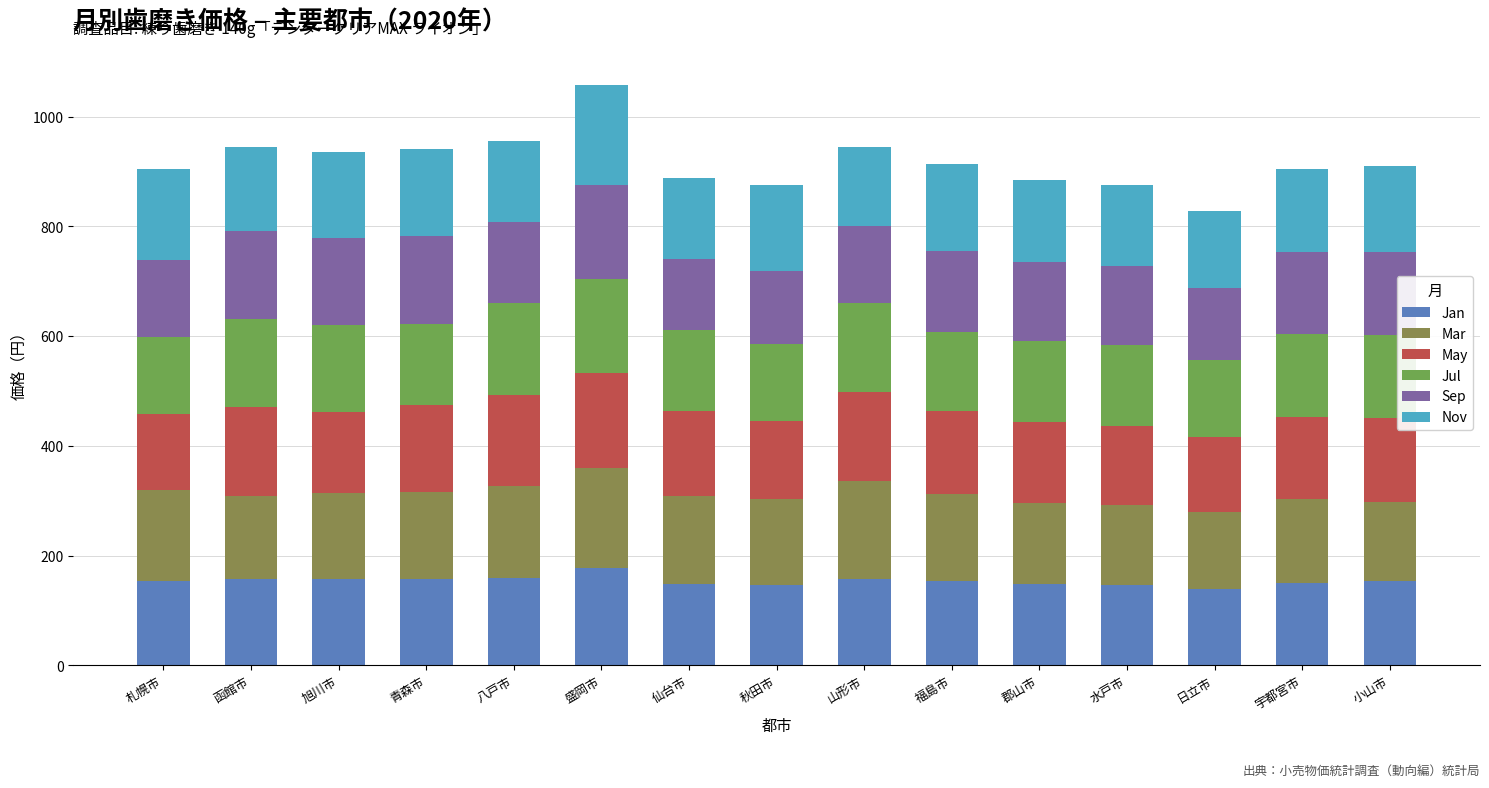

How many bars are there in total?

15